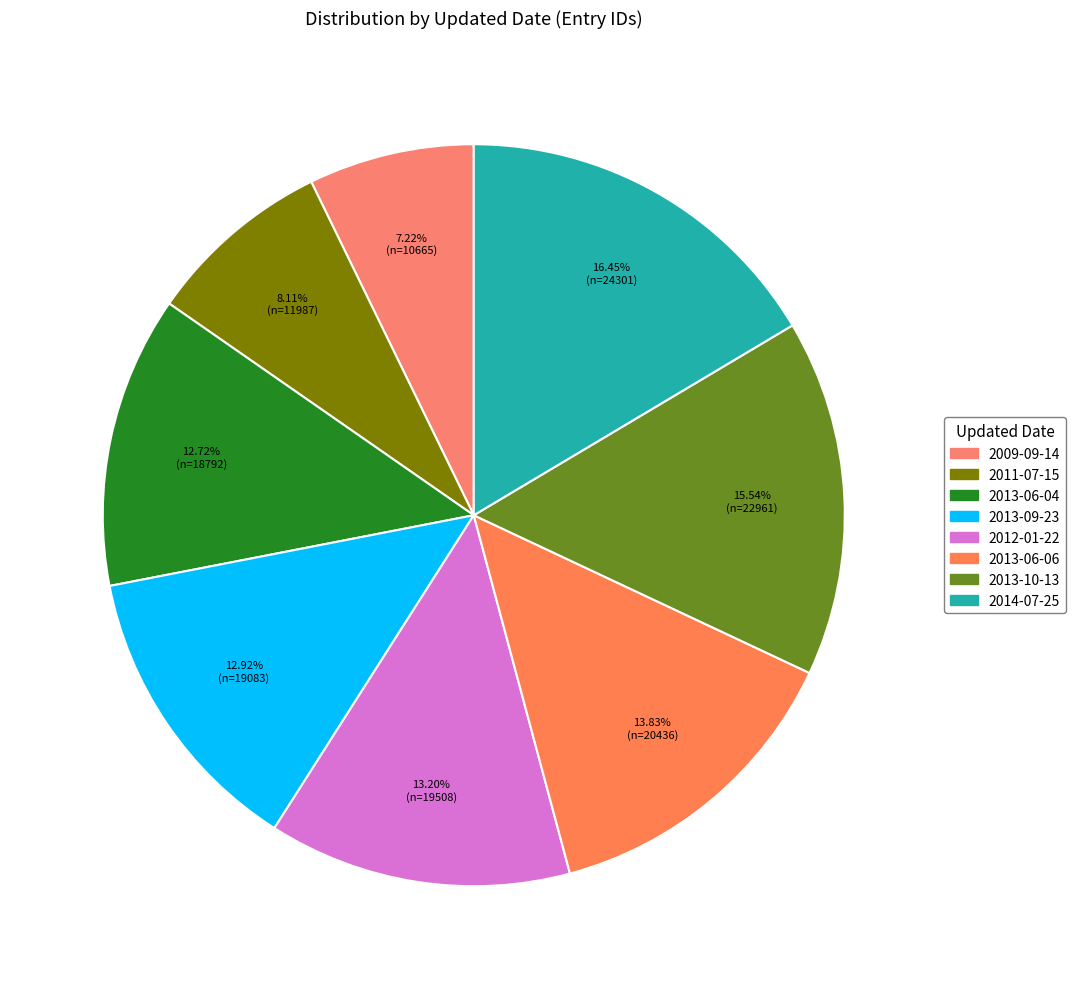

To the nearest percent, what is the average slice percentage?

12%